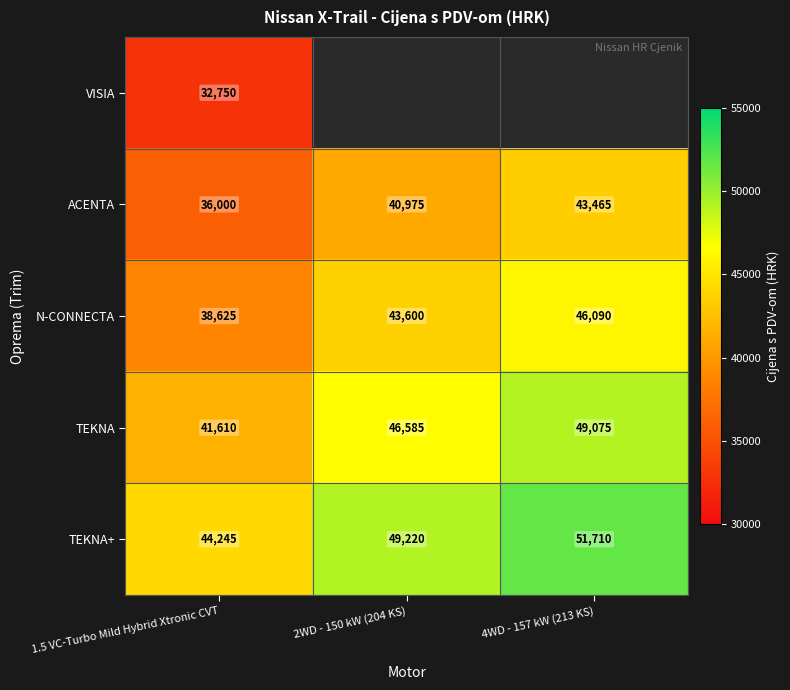

The N-CONNECTA series shows 38625 at 1.5 VC-Turbo Mild Hybrid Xtronic CVT. True or false?

True